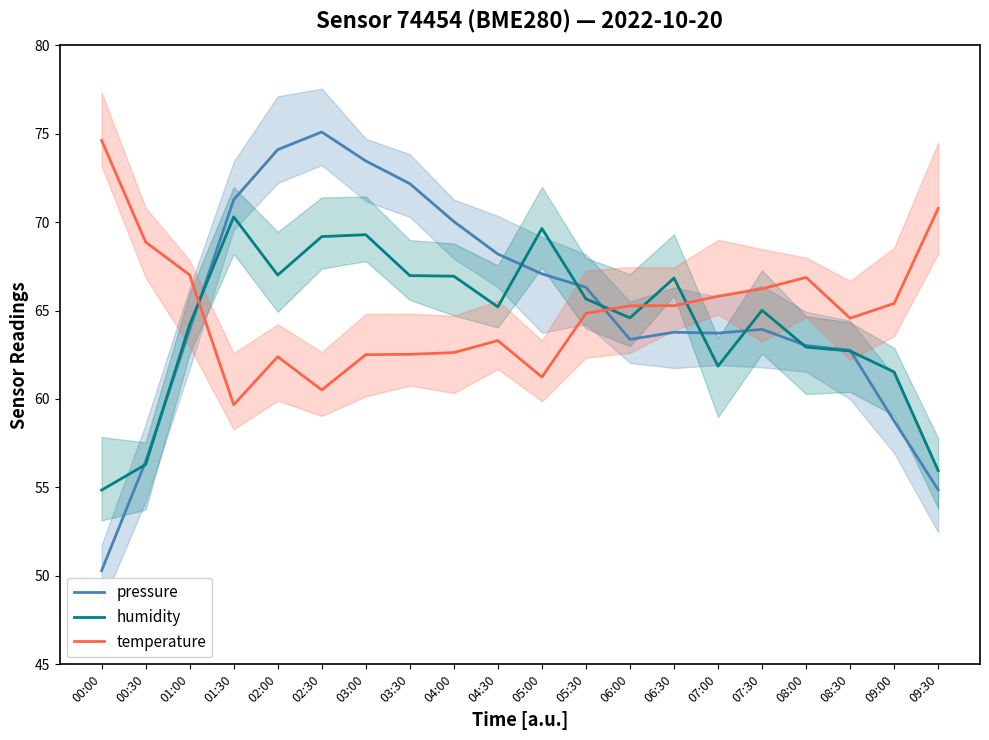

What is the value of the pressure point at the 7th from the left?

73.5